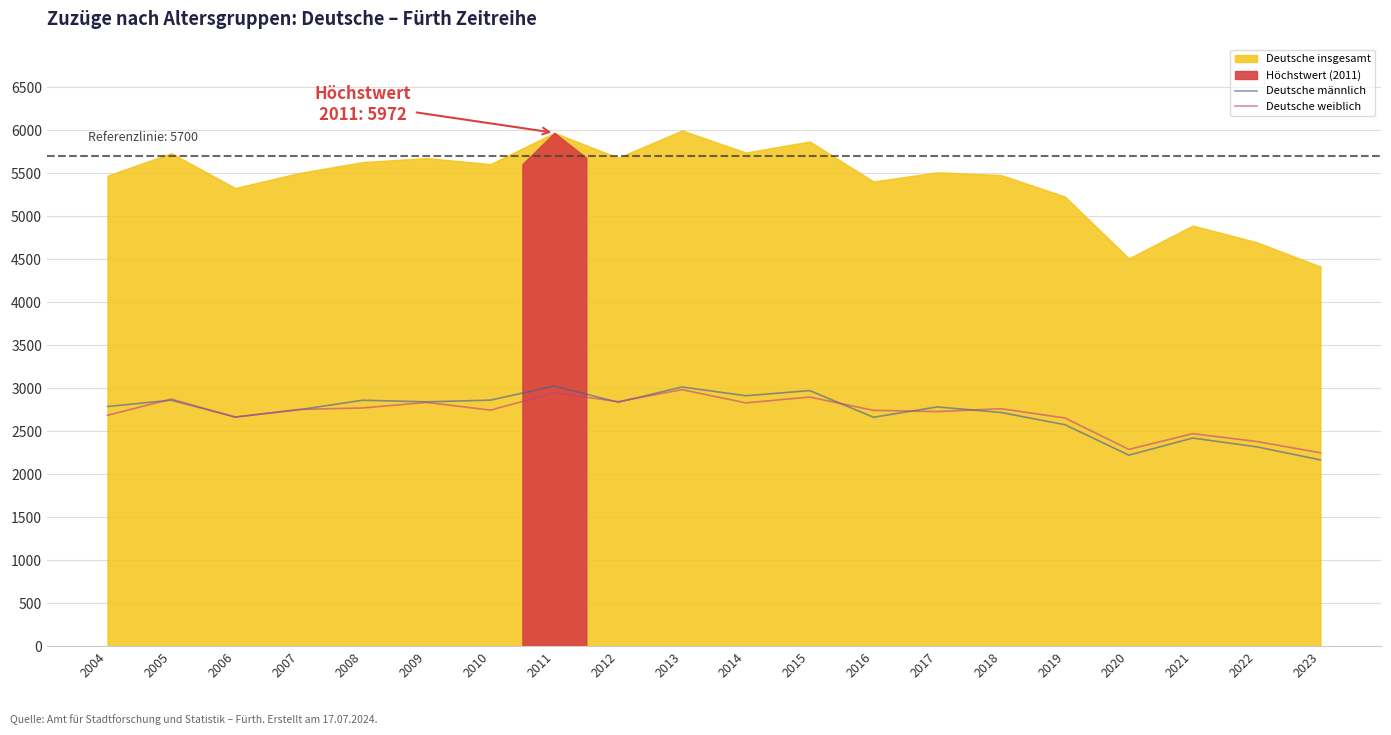

What is the minimum value for Deutsche männlich?

2167